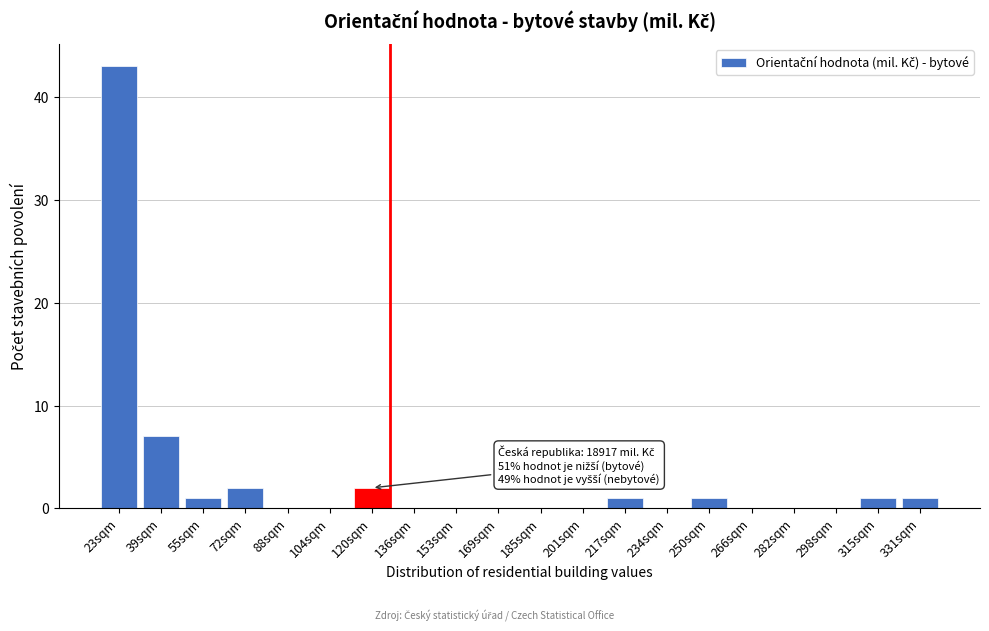

Reading right to left, extract all data points from this chart.

331sqm=1	315sqm=1	298sqm=0	282sqm=0	266sqm=0	250sqm=1	234sqm=0	217sqm=1	201sqm=0	185sqm=0	169sqm=0	153sqm=0	136sqm=0	120sqm=2	104sqm=0	88sqm=0	72sqm=2	55sqm=1	39sqm=7	23sqm=43